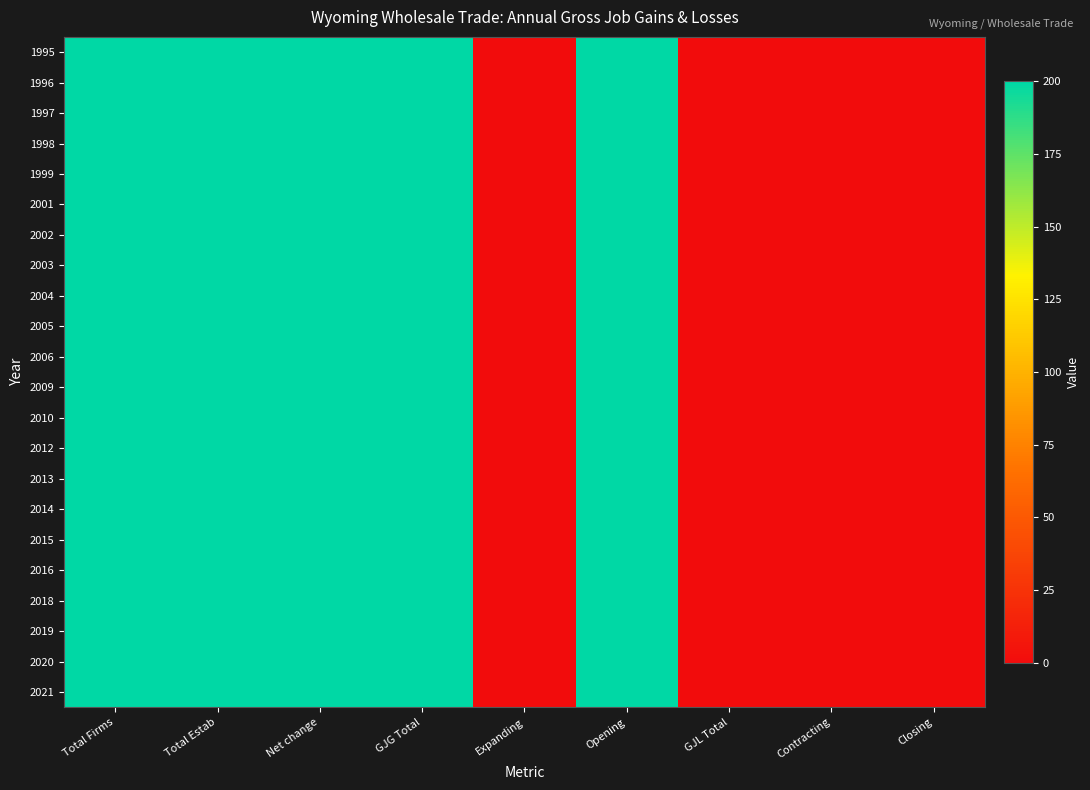

Reading left to right, list all the values displayed in this chart.

1995: Total Firms=200	Total Estab=200	Net change=200	GJG Total=200	Expanding=0	Opening=200	GJL Total=0	Contracting=0	Closing=0
1996: Total Firms=200	Total Estab=200	Net change=200	GJG Total=200	Expanding=0	Opening=200	GJL Total=0	Contracting=0	Closing=0
1997: Total Firms=200	Total Estab=200	Net change=200	GJG Total=200	Expanding=0	Opening=200	GJL Total=0	Contracting=0	Closing=0
1998: Total Firms=200	Total Estab=200	Net change=200	GJG Total=200	Expanding=0	Opening=200	GJL Total=0	Contracting=0	Closing=0
1999: Total Firms=200	Total Estab=200	Net change=200	GJG Total=200	Expanding=0	Opening=200	GJL Total=0	Contracting=0	Closing=0
2001: Total Firms=200	Total Estab=200	Net change=200	GJG Total=200	Expanding=0	Opening=200	GJL Total=0	Contracting=0	Closing=0
2002: Total Firms=200	Total Estab=200	Net change=200	GJG Total=200	Expanding=0	Opening=200	GJL Total=0	Contracting=0	Closing=0
2003: Total Firms=200	Total Estab=200	Net change=200	GJG Total=200	Expanding=0	Opening=200	GJL Total=0	Contracting=0	Closing=0
2004: Total Firms=200	Total Estab=200	Net change=200	GJG Total=200	Expanding=0	Opening=200	GJL Total=0	Contracting=0	Closing=0
2005: Total Firms=200	Total Estab=200	Net change=200	GJG Total=200	Expanding=0	Opening=200	GJL Total=0	Contracting=0	Closing=0
2006: Total Firms=200	Total Estab=200	Net change=200	GJG Total=200	Expanding=0	Opening=200	GJL Total=0	Contracting=0	Closing=0
2009: Total Firms=200	Total Estab=200	Net change=200	GJG Total=200	Expanding=0	Opening=200	GJL Total=0	Contracting=0	Closing=0
2010: Total Firms=200	Total Estab=200	Net change=200	GJG Total=200	Expanding=0	Opening=200	GJL Total=0	Contracting=0	Closing=0
2012: Total Firms=200	Total Estab=200	Net change=200	GJG Total=200	Expanding=0	Opening=200	GJL Total=0	Contracting=0	Closing=0
2013: Total Firms=200	Total Estab=200	Net change=200	GJG Total=200	Expanding=0	Opening=200	GJL Total=0	Contracting=0	Closing=0
2014: Total Firms=200	Total Estab=200	Net change=200	GJG Total=200	Expanding=0	Opening=200	GJL Total=0	Contracting=0	Closing=0
2015: Total Firms=200	Total Estab=200	Net change=200	GJG Total=200	Expanding=0	Opening=200	GJL Total=0	Contracting=0	Closing=0
2016: Total Firms=200	Total Estab=200	Net change=200	GJG Total=200	Expanding=0	Opening=200	GJL Total=0	Contracting=0	Closing=0
2018: Total Firms=200	Total Estab=200	Net change=200	GJG Total=200	Expanding=0	Opening=200	GJL Total=0	Contracting=0	Closing=0
2019: Total Firms=200	Total Estab=200	Net change=200	GJG Total=200	Expanding=0	Opening=200	GJL Total=0	Contracting=0	Closing=0
2020: Total Firms=200	Total Estab=200	Net change=200	GJG Total=200	Expanding=0	Opening=200	GJL Total=0	Contracting=0	Closing=0
2021: Total Firms=200	Total Estab=200	Net change=200	GJG Total=200	Expanding=0	Opening=200	GJL Total=0	Contracting=0	Closing=0